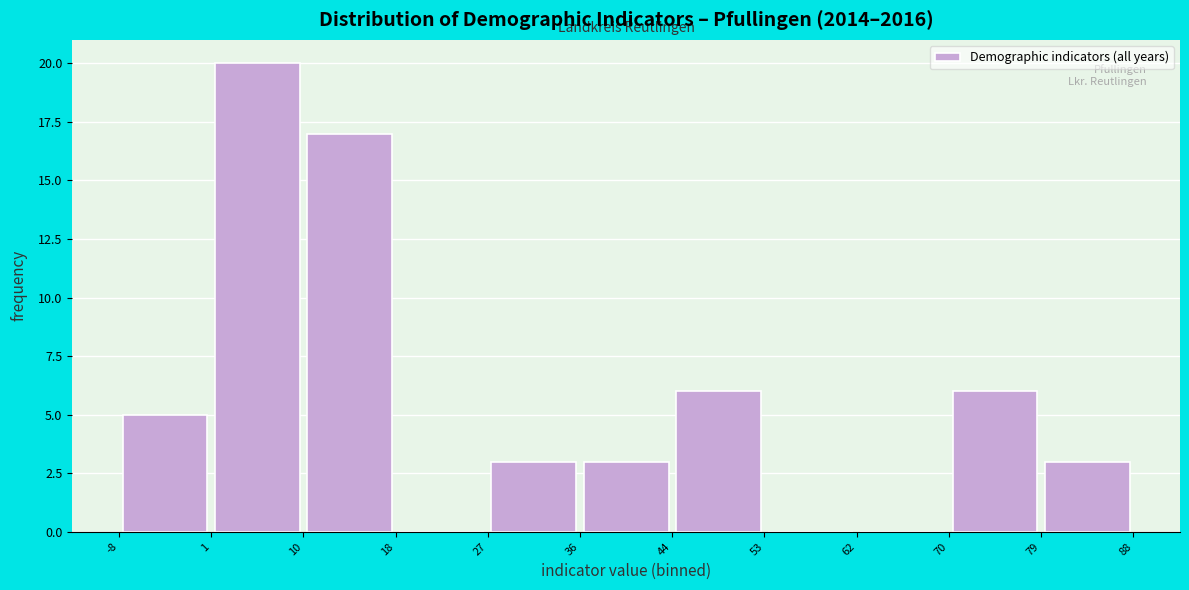

Which range on the x-axis has the tallest bar?

1 to 10